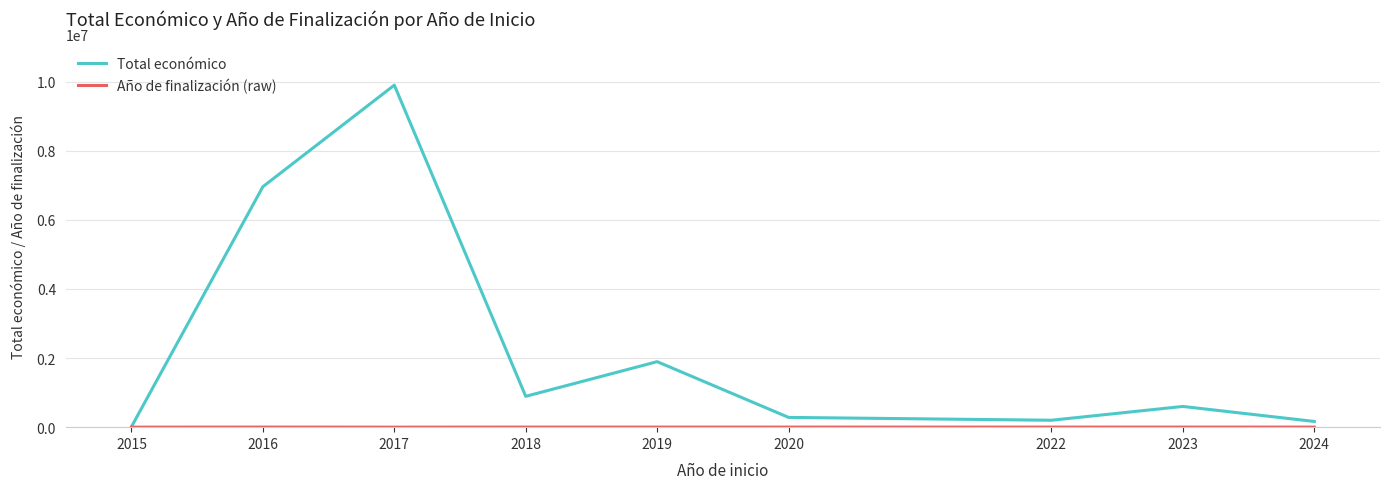

At which category is the sum across all series the highest?

2017